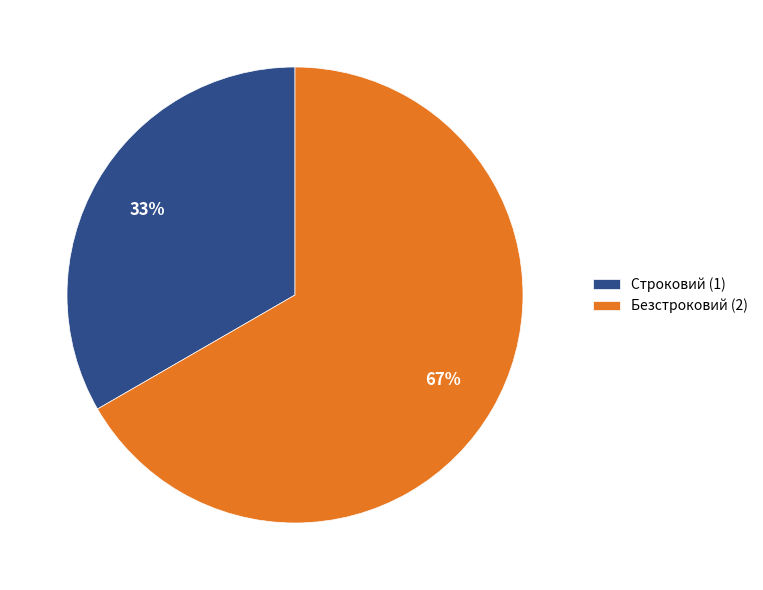

Which slice is the smallest?

Строковий